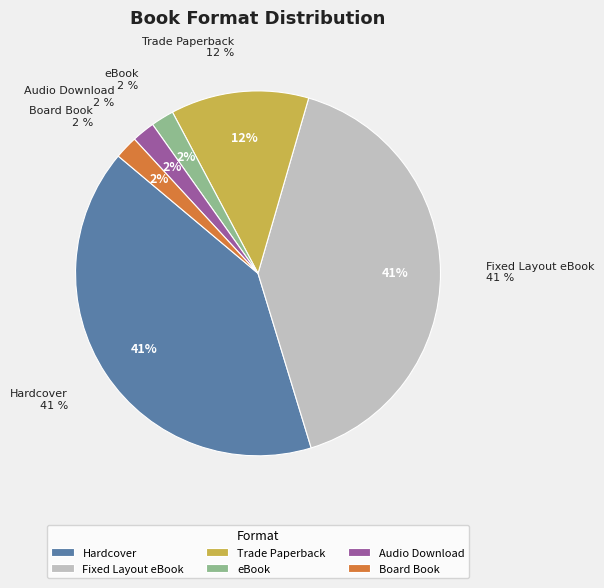

Rank the categories by value from highest to lowest.

Hardcover, Fixed Layout eBook, Trade Paperback, eBook, Audio Download, Board Book